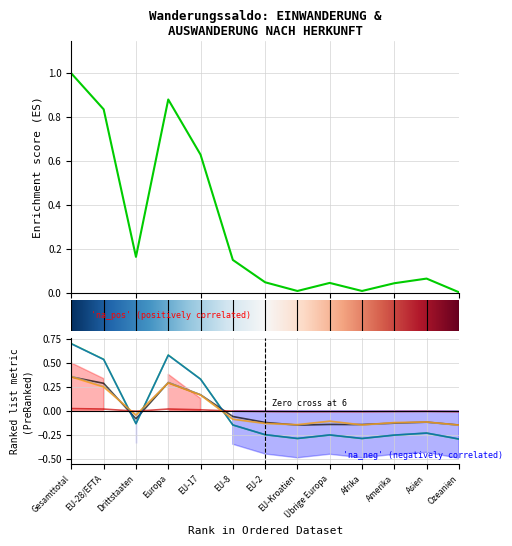

At which label does Effektive Einwanderung reach its peak?

Gesamttotal